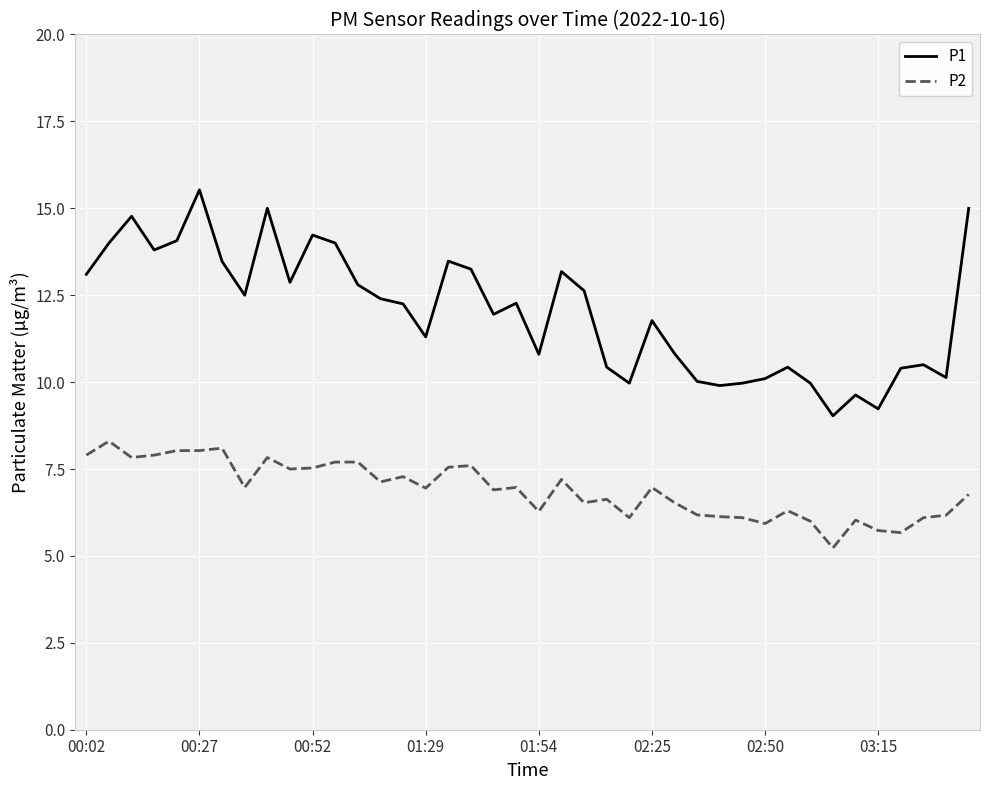

What is the average value of the P1 series?

12.0